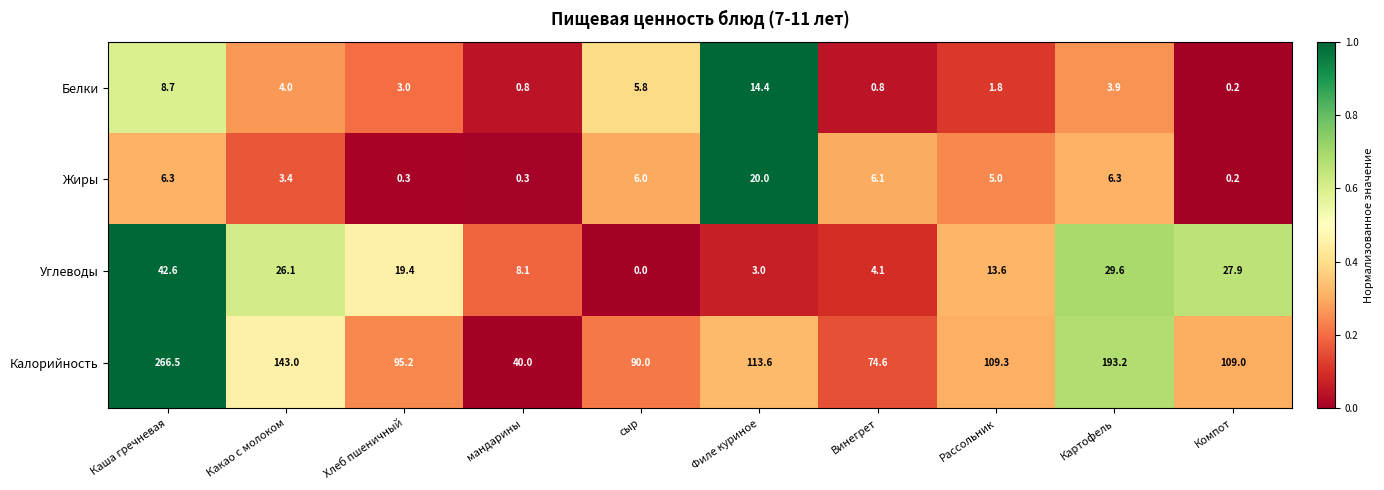

What is the maximum value for Углеводы?

42.6